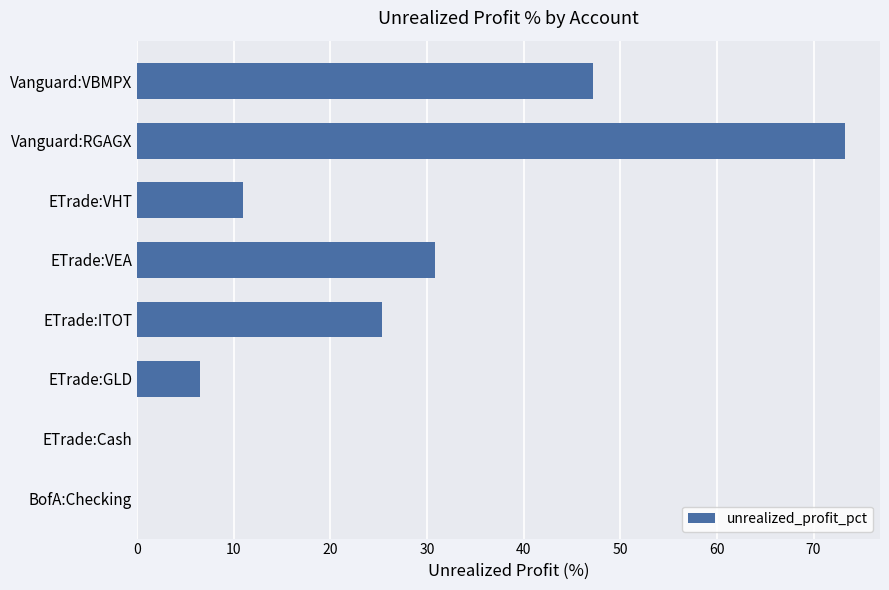

What is the change in value from ETrade:Cash to ETrade:VHT?

+10.9